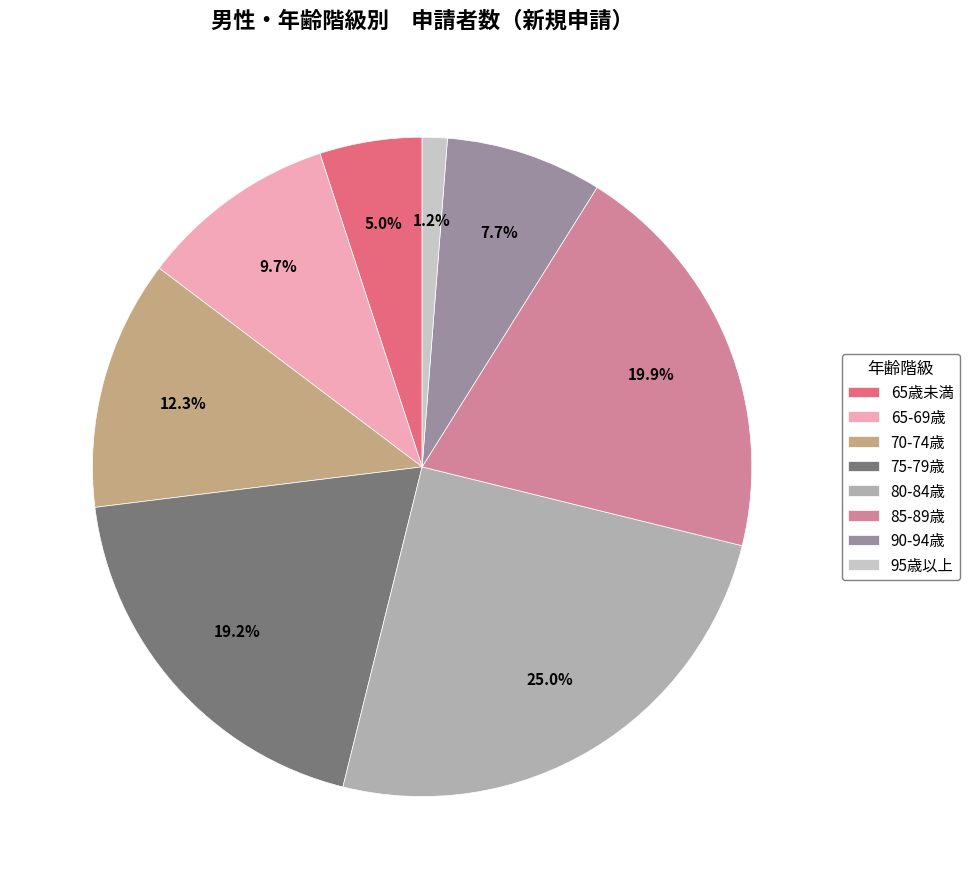

To the nearest percent, what is the average slice percentage?

12%